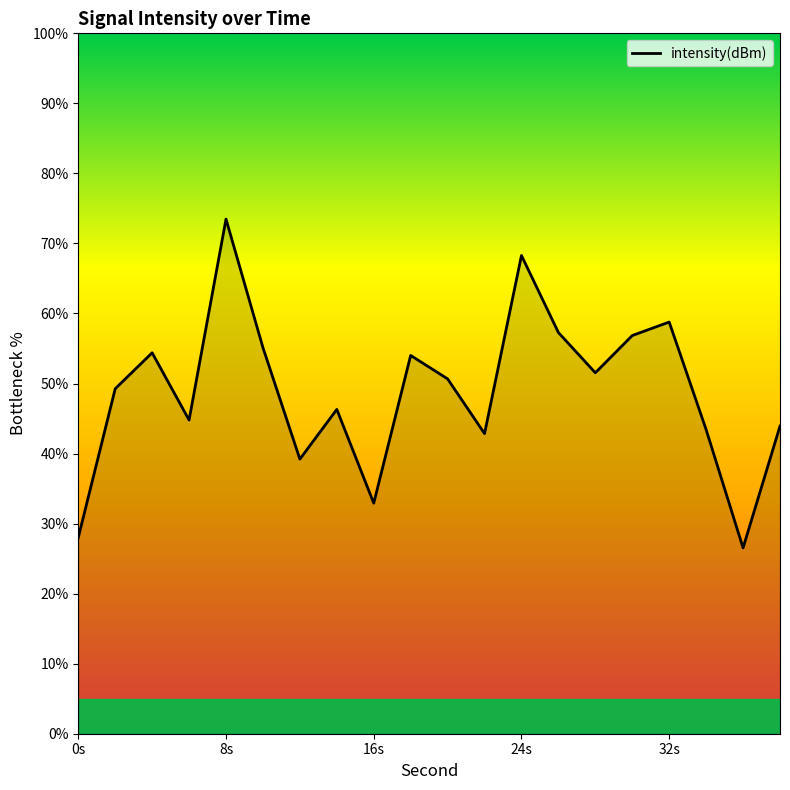

True or false: the data has more than 0 interior local peaks.

True